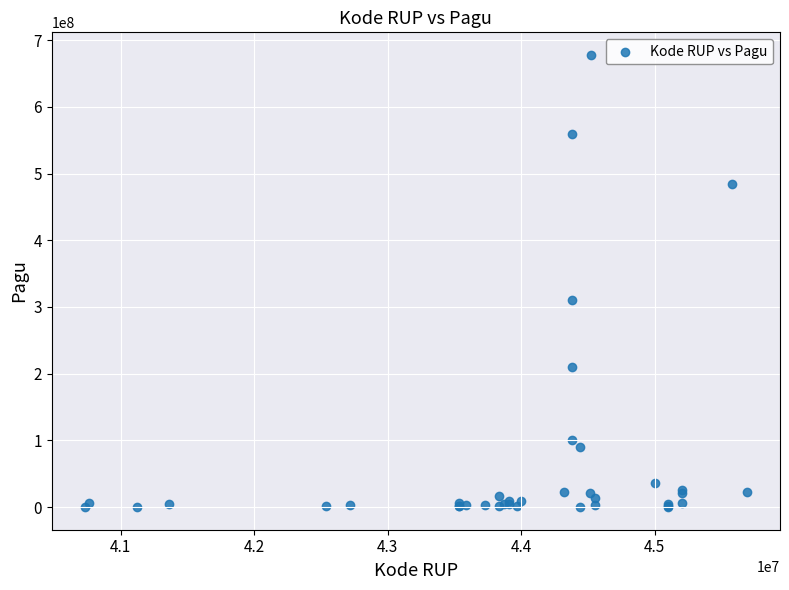

What Y value in the scatter plot is closest to 338925000?

310750000